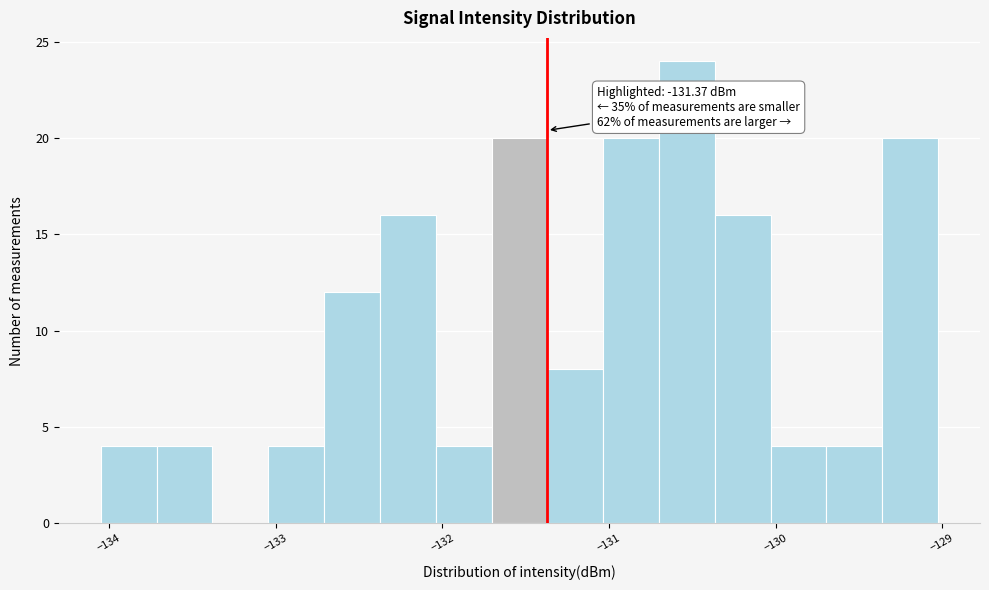

Around what value on the x-axis is the tallest bar? Give the approximate position of its centre, as read against the axis.

-130.5